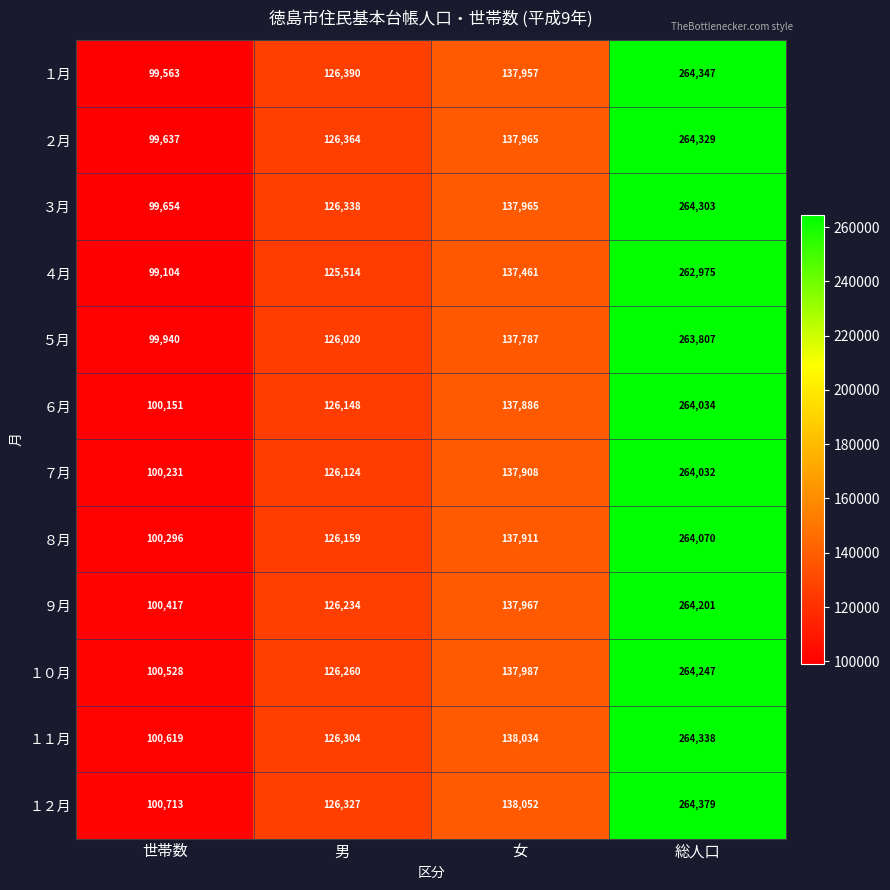

What is the difference between the ３月 values at 男 and 総人口?

137965